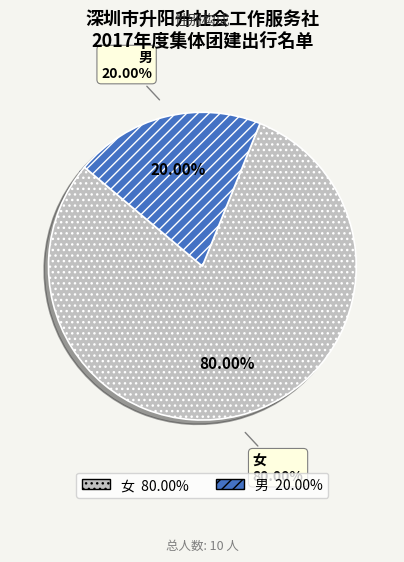

How many slices are in this pie chart?

2